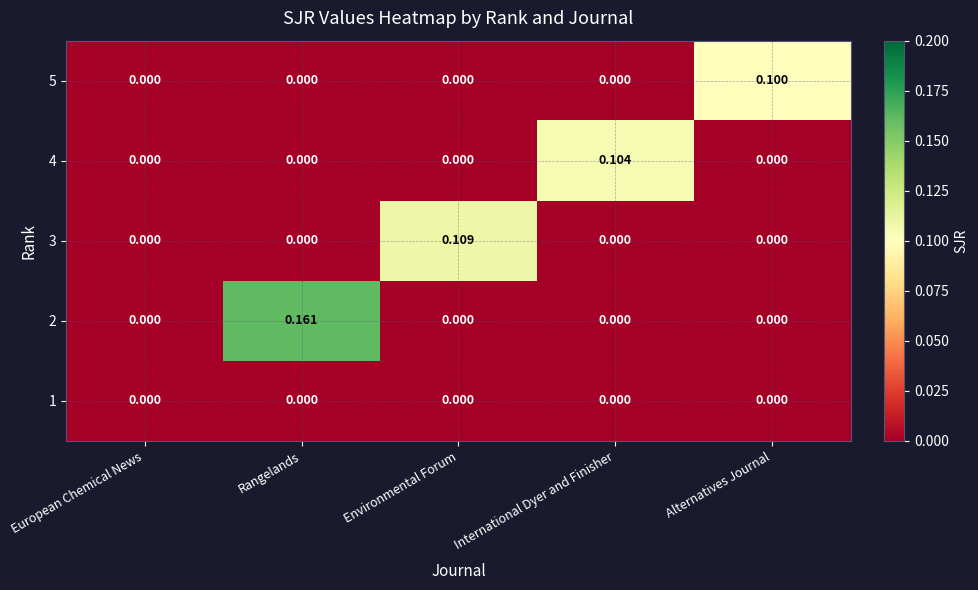

At which category is the sum across all series the highest?

Rangelands